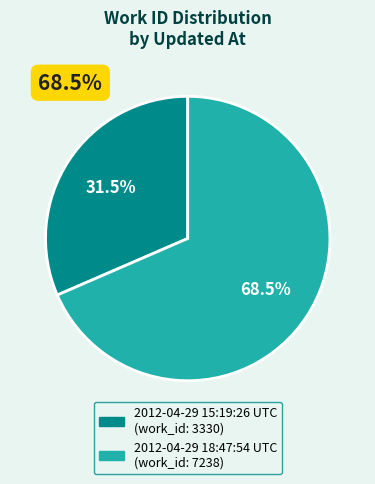

How many segments does this pie chart have?

2